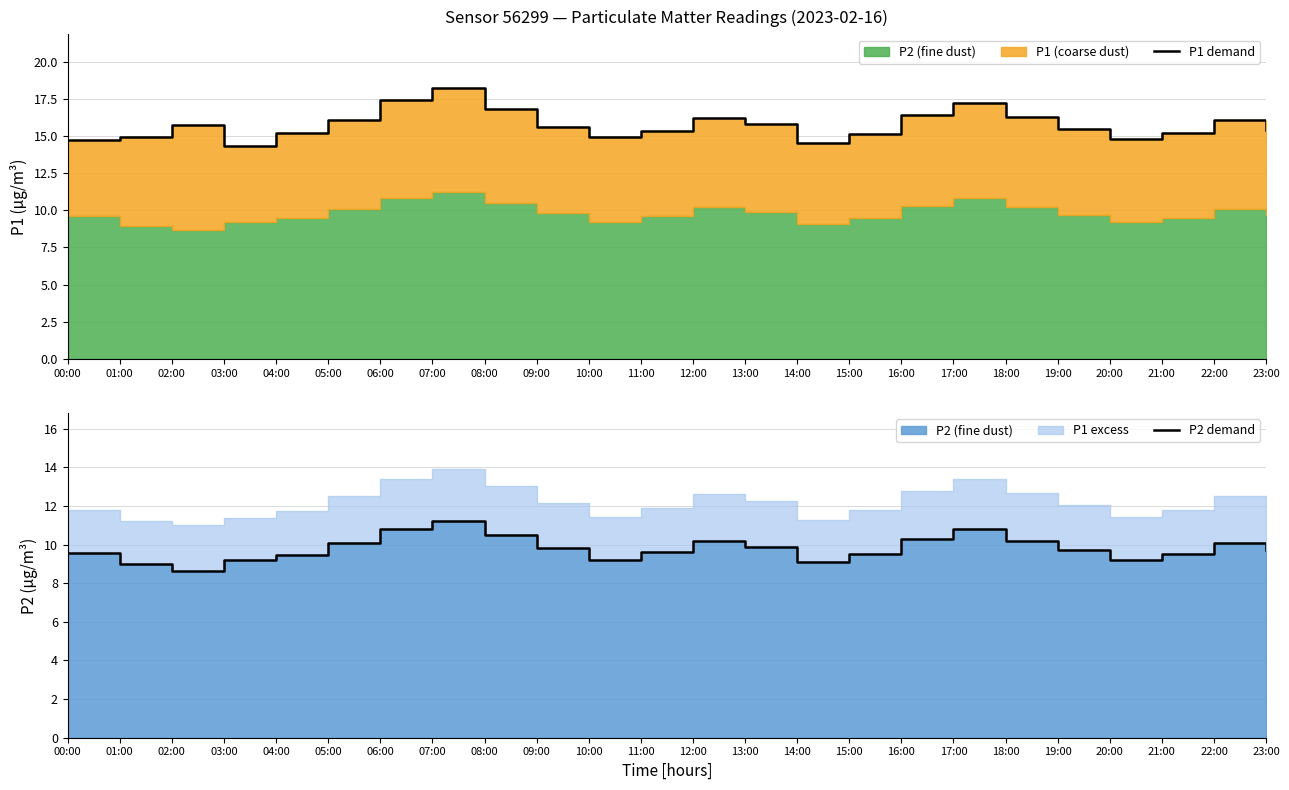

List the labels in order of P1 demand value, largest first.

07:00, 06:00, 17:00, 08:00, 16:00, 18:00, 12:00, 05:00, 22:00, 13:00, 02:00, 09:00, 19:00, 23:00, 11:00, 04:00, 21:00, 15:00, 01:00, 10:00, 20:00, 00:00, 14:00, 03:00